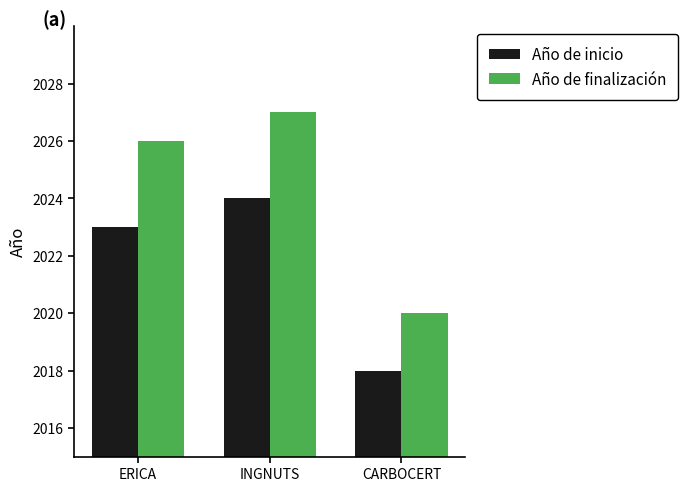

How many bars are there in each group?

2